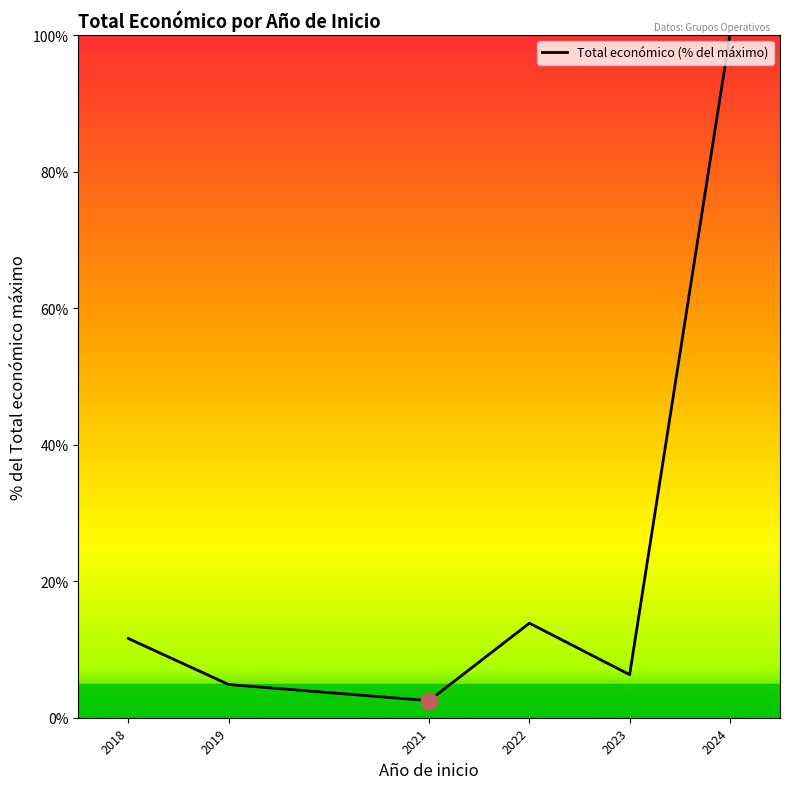

What is the sum of the values at 2024 and 2018?

111.6